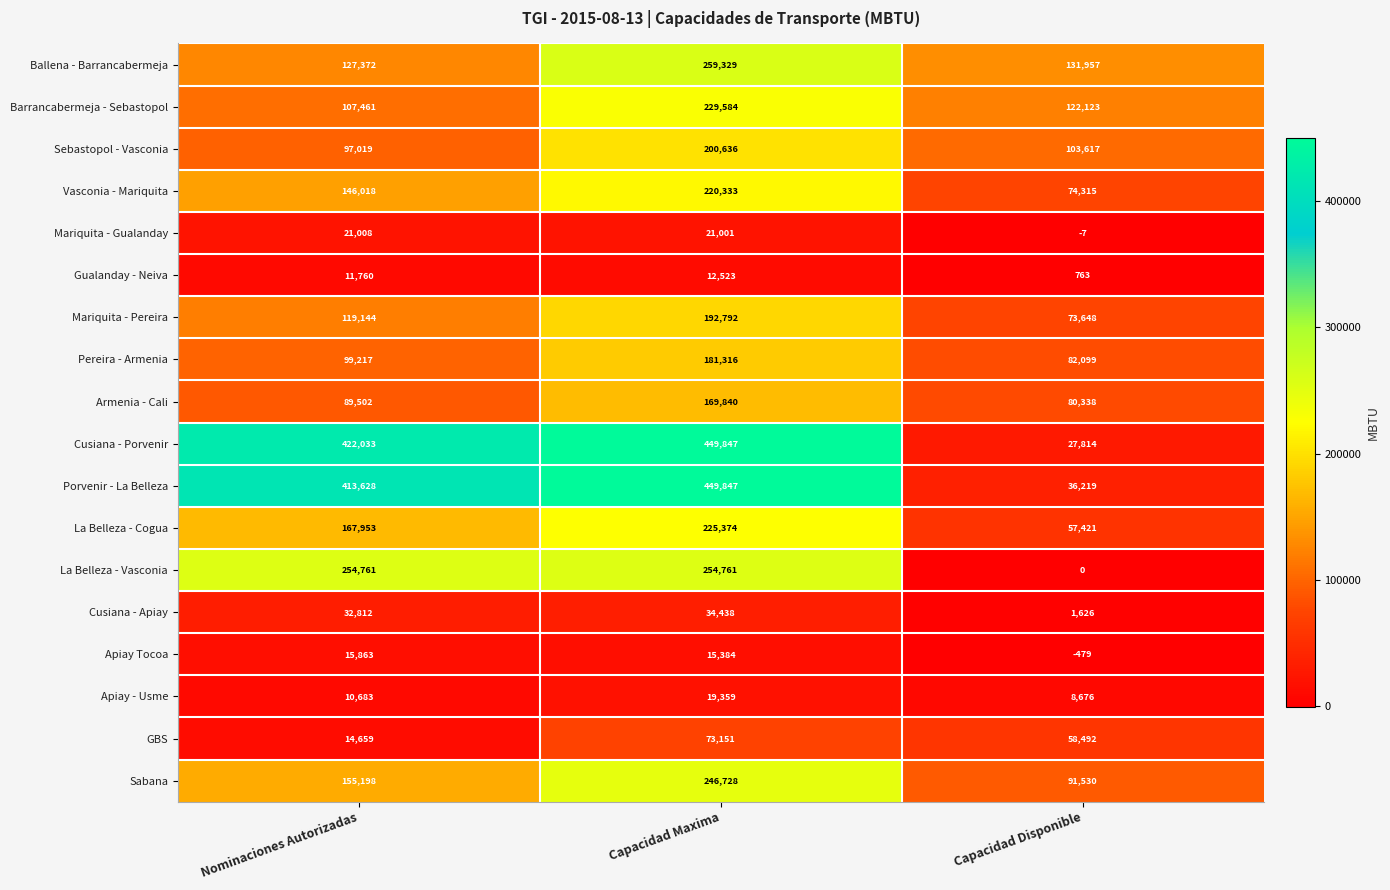

Where is Pereira - Armenia nearest to the value 131707?

Nominaciones Autorizadas